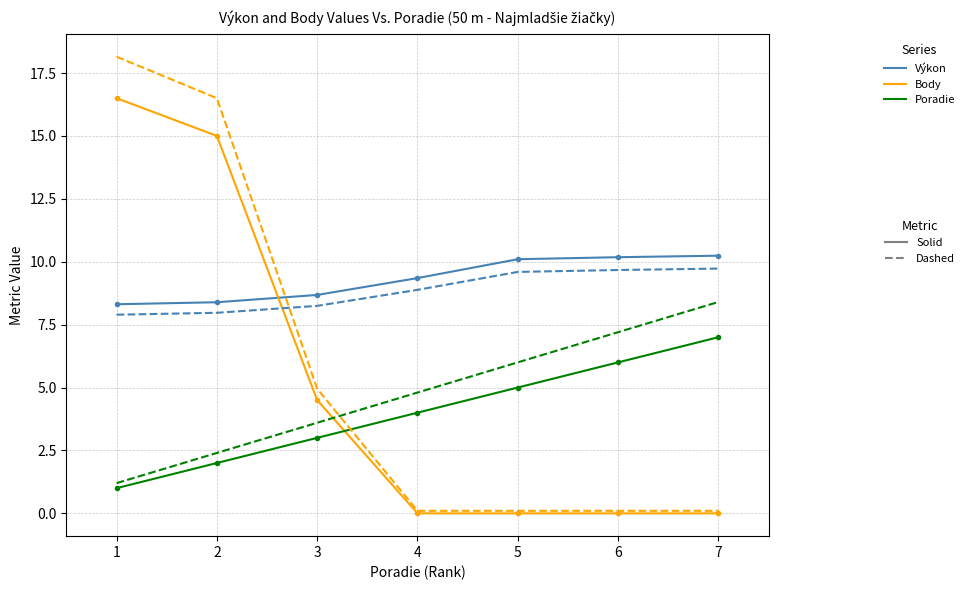

What is the difference between the highest and lowest values at 3?

5.7